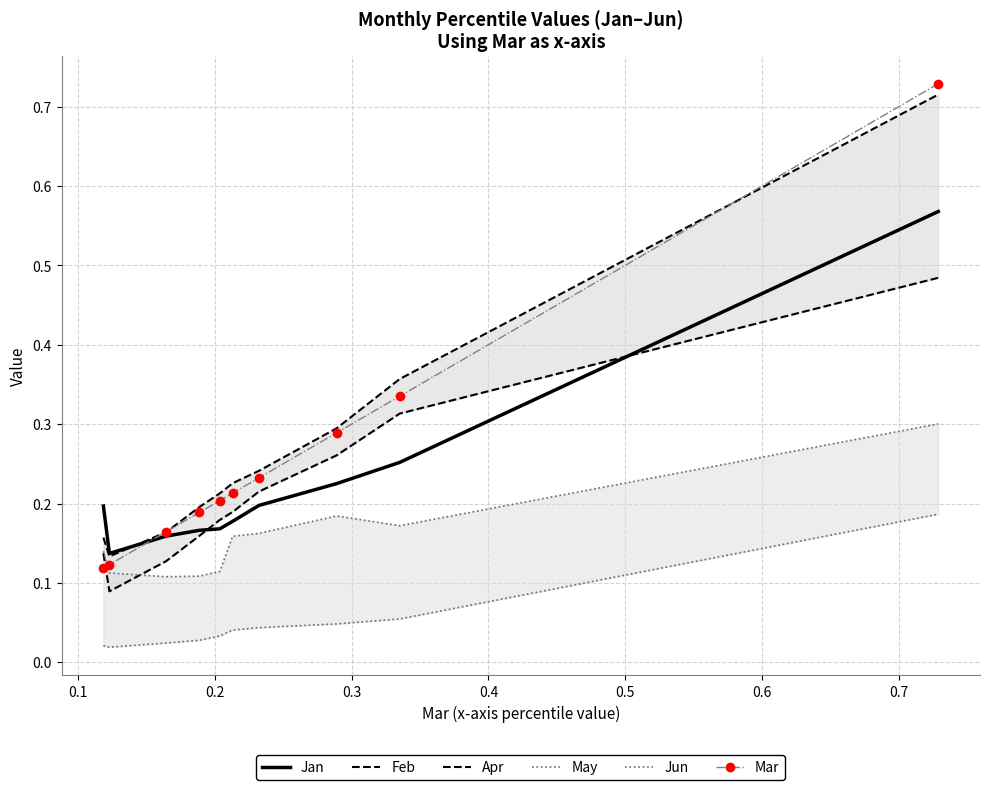

How many distinct data groups are displayed?

6